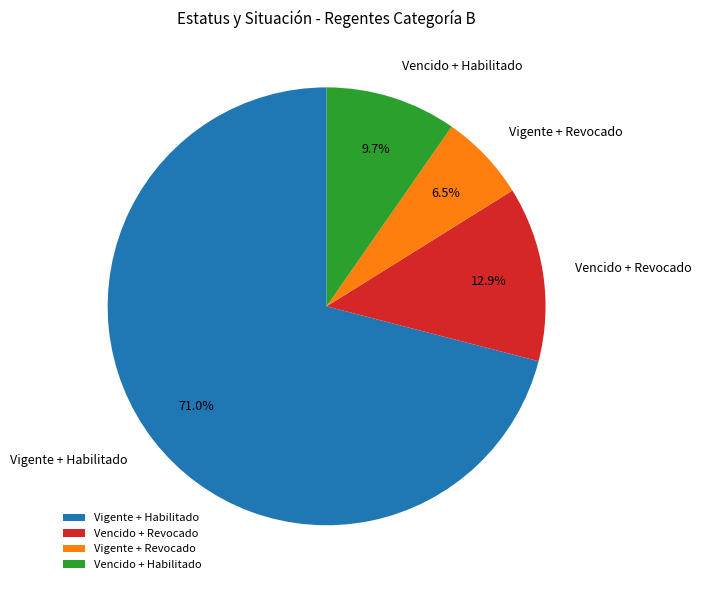

What is the majority slice?

Vigente + Habilitado